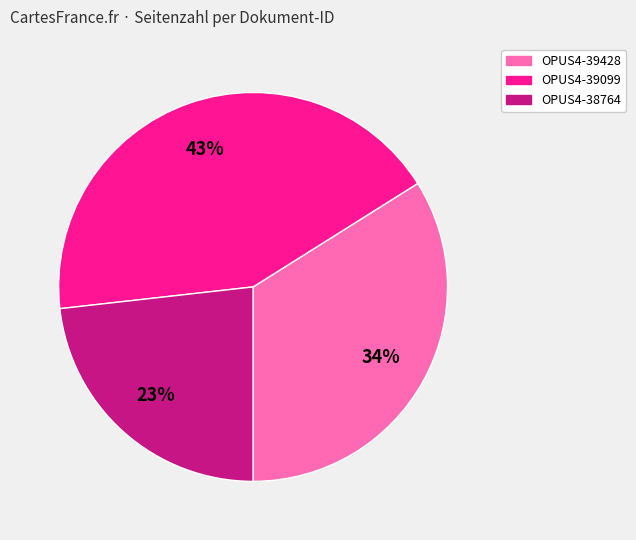

Is it true that OPUS4-38764 is 31% of the pie?

False